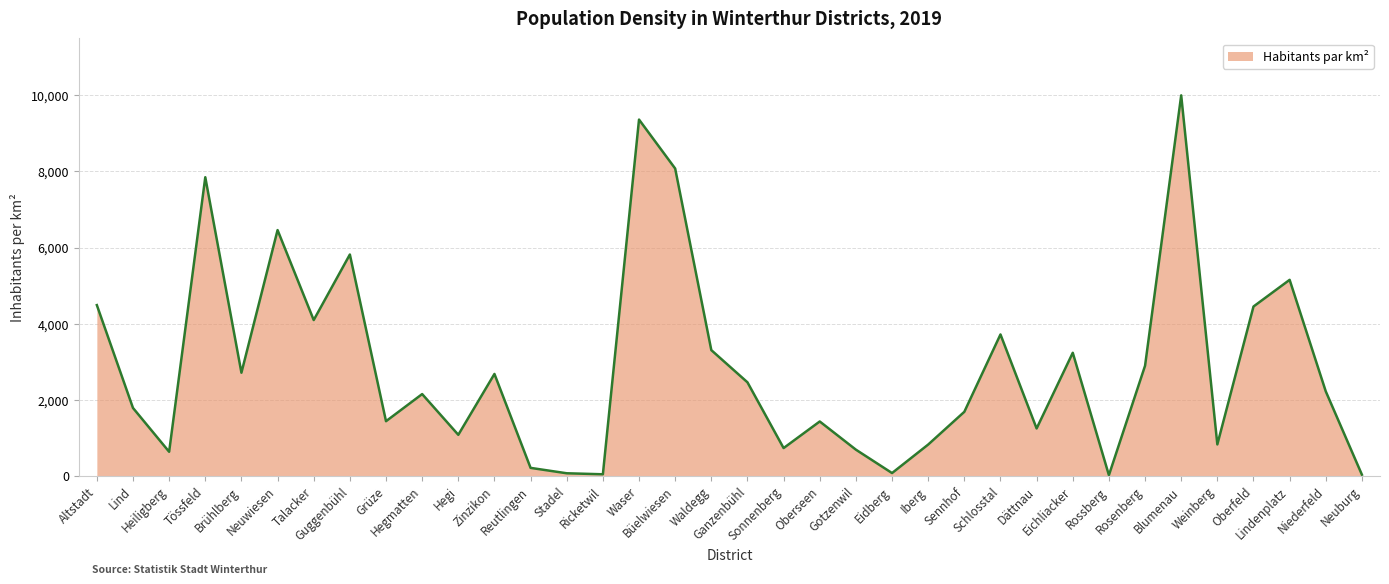

What is the maximum value shown in the chart?

10000.0